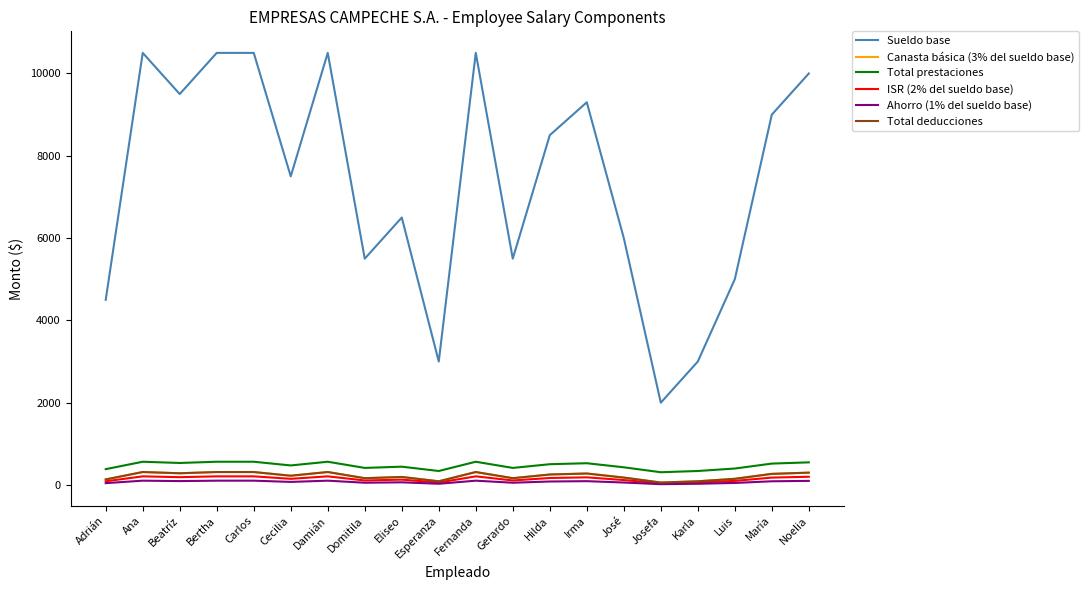

Is this an area chart (filled region under the line)?

No